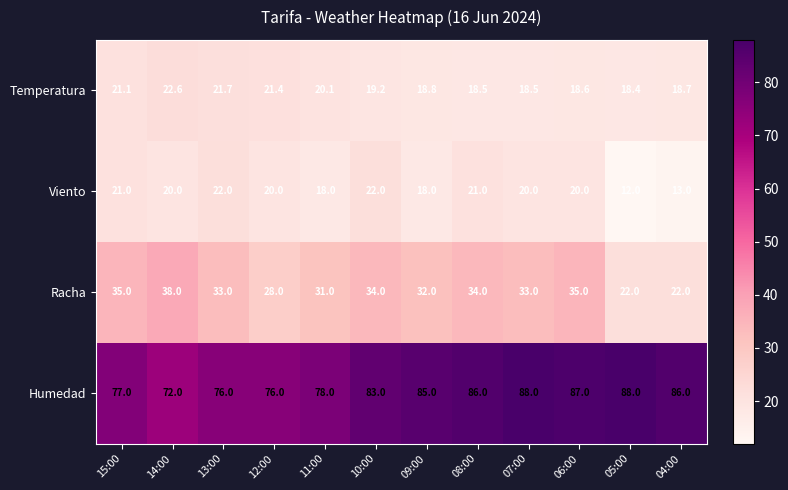

How many values in the Viento series are below 20?

4